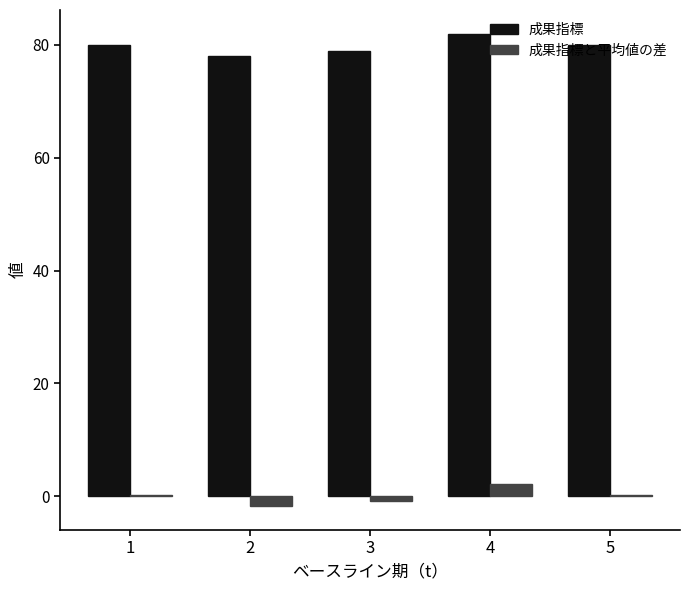

True or false: 成果指標 has a value of 78.0 at 2.

True